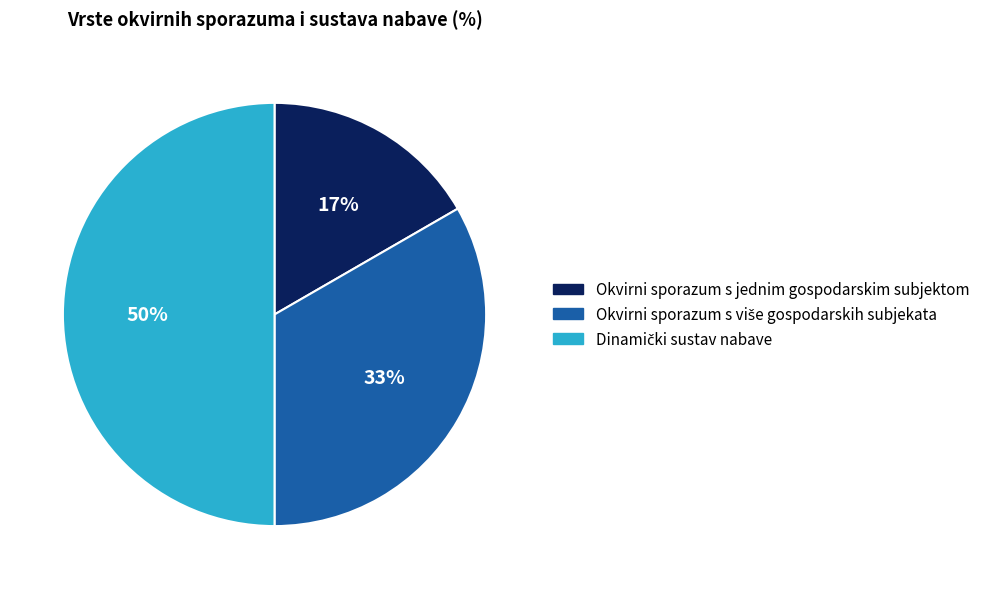

Does Okvirni sporazum s jednim gospodarskim subjektom account for over 50% of the chart?

No